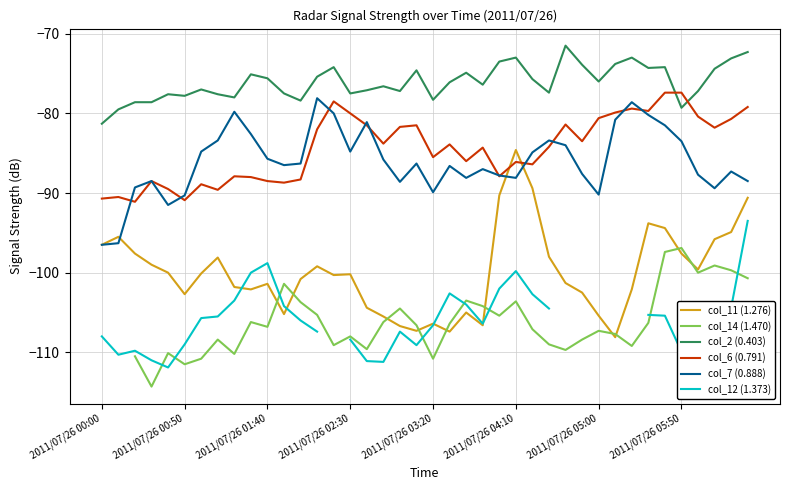

How many values in col_14 (1.470) are below zero?

39